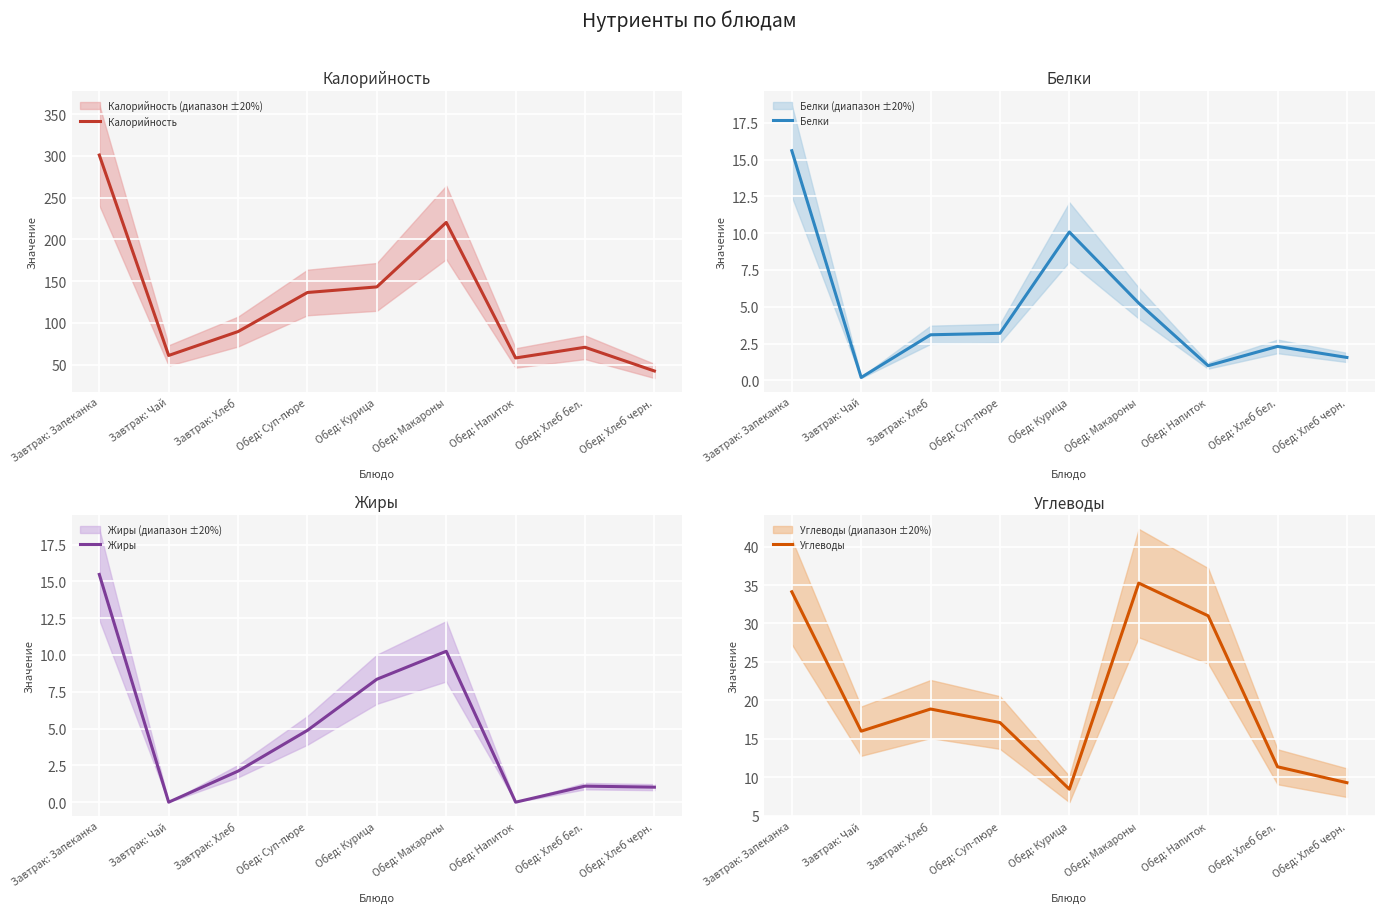

True or false: Жиры has a value of 4.9 at Обед: Суп-пюре.

True